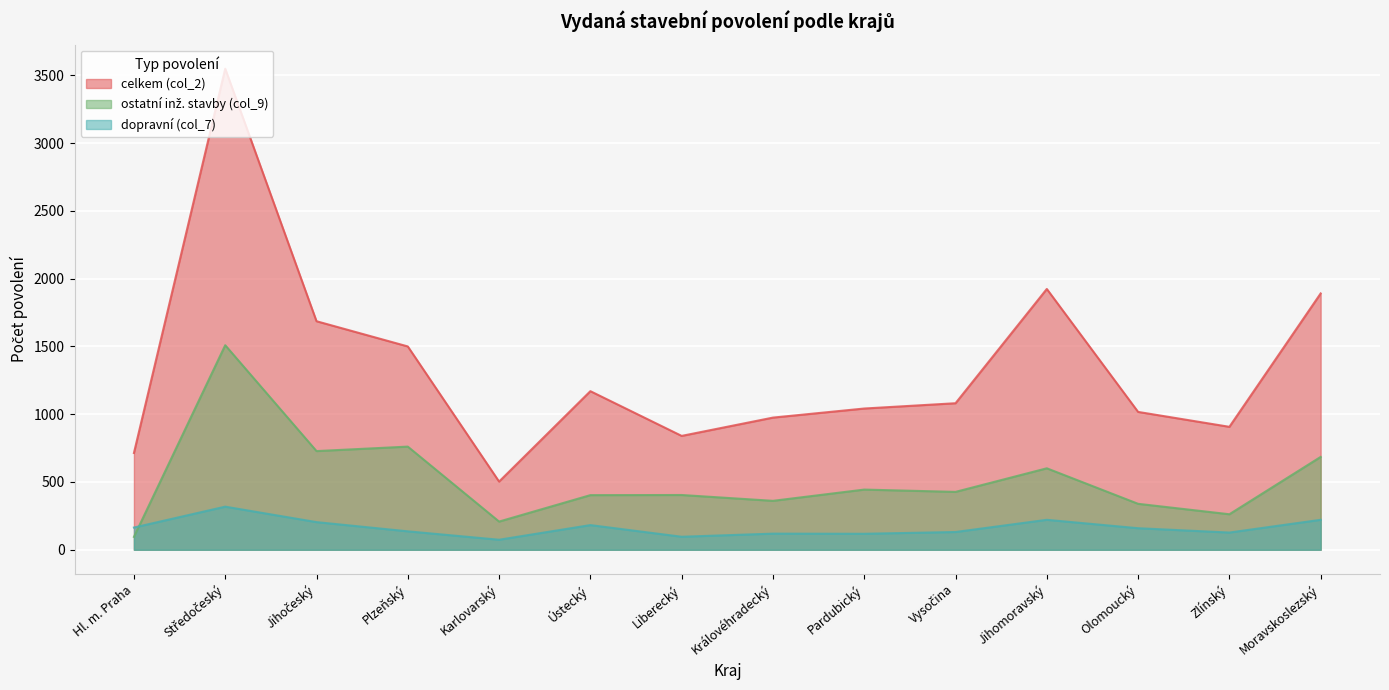

List the series in order of their overall mean, highest first.

celkem (col_2), ostatní inž. stavby (col_9), dopravní (col_7)